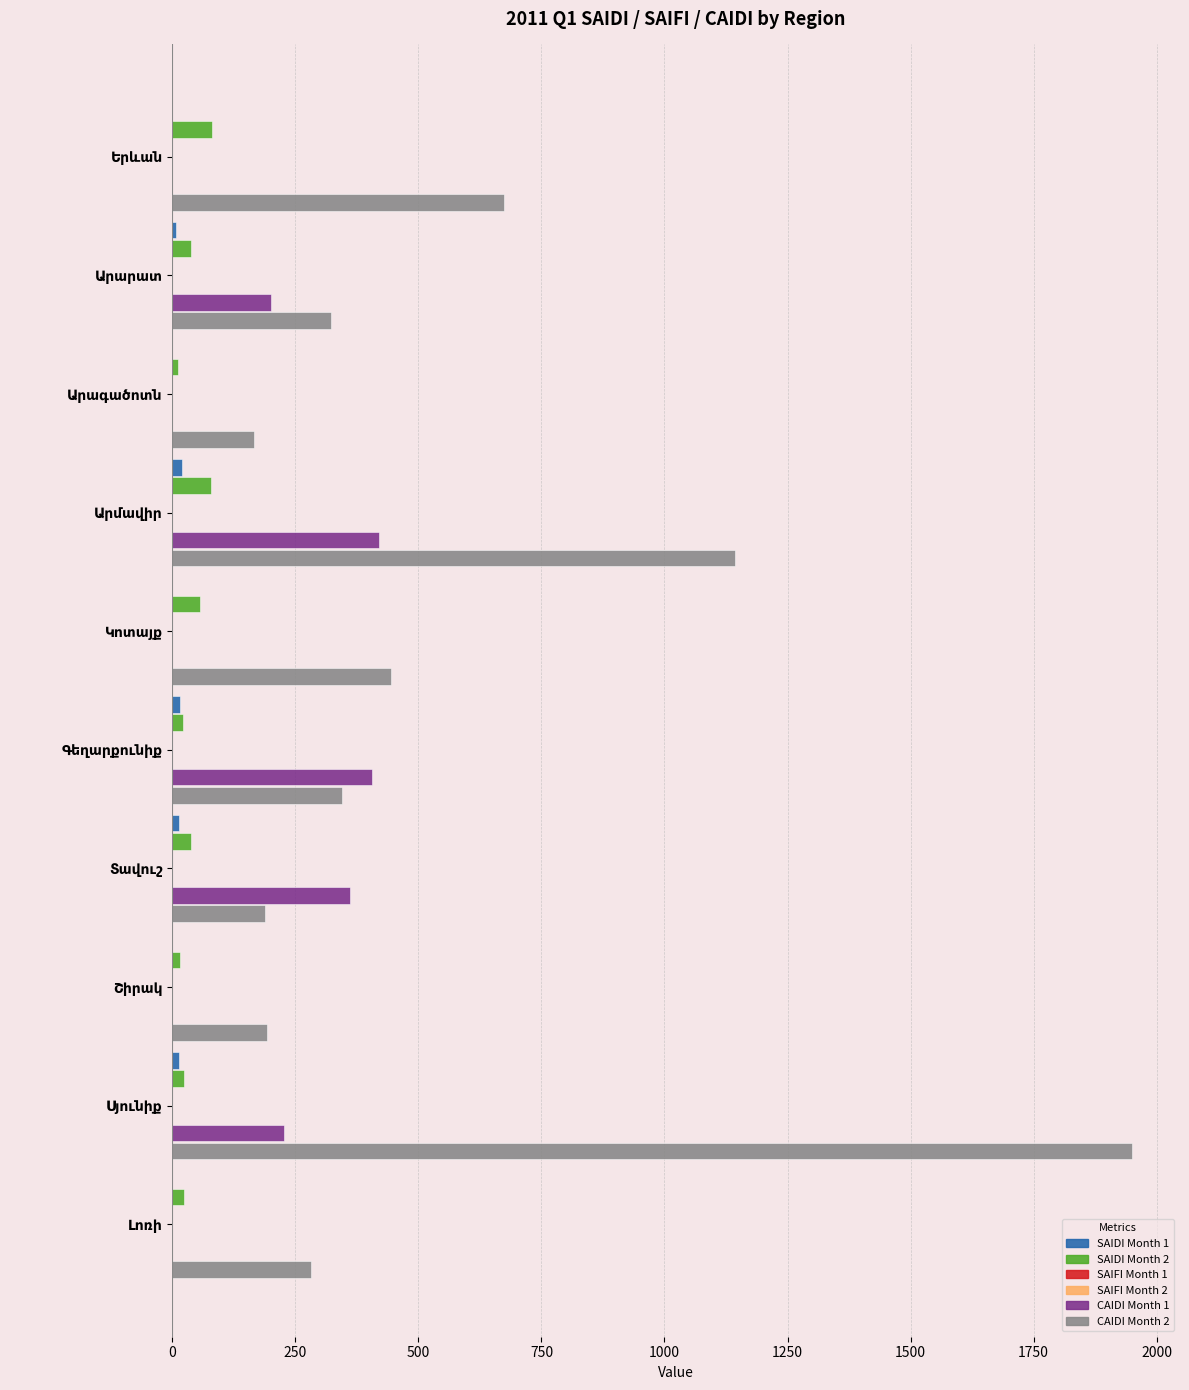

What is the highest value of the SAIDI Month 2 series?

79.7